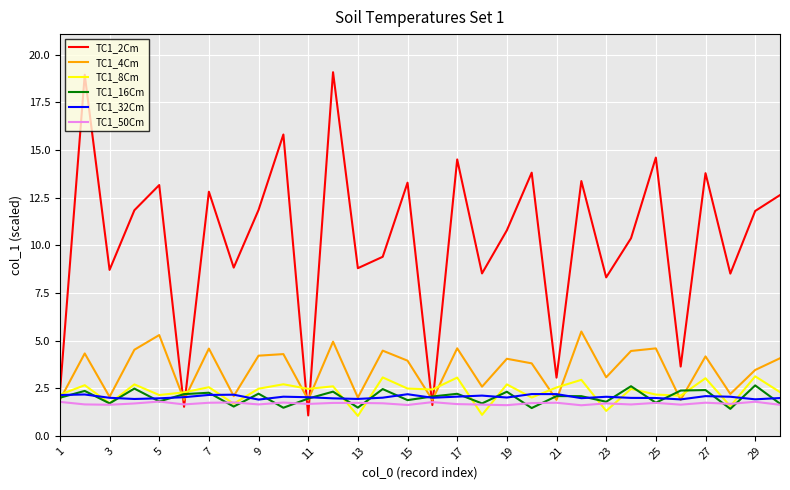

List the series in order of their peak value, highest first.

TC1_2Cm, TC1_4Cm, TC1_8Cm, TC1_16Cm, TC1_32Cm, TC1_50Cm